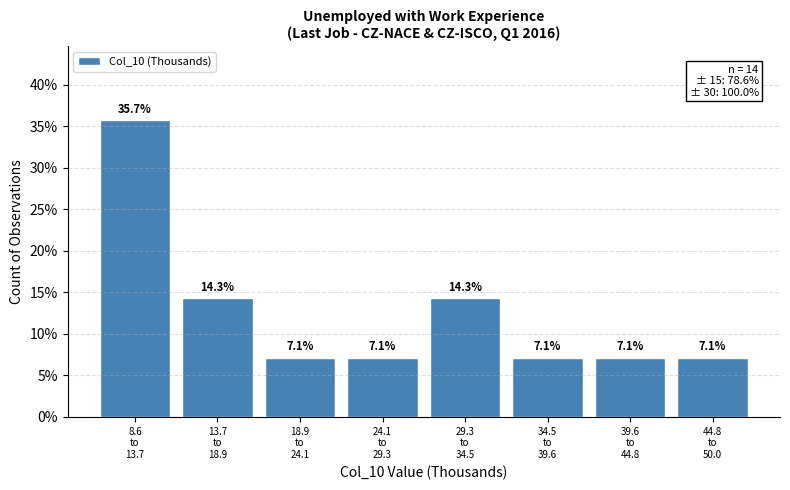

Reading right to left, what are all the values shown in this chart?

7.1	7.1	7.1	14.3	7.1	7.1	14.3	35.7